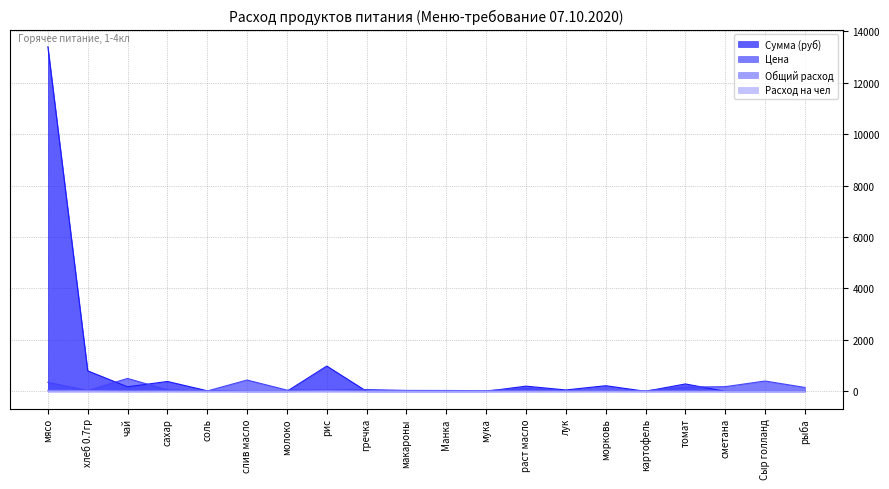

Does the chart have visible grid lines?

Yes